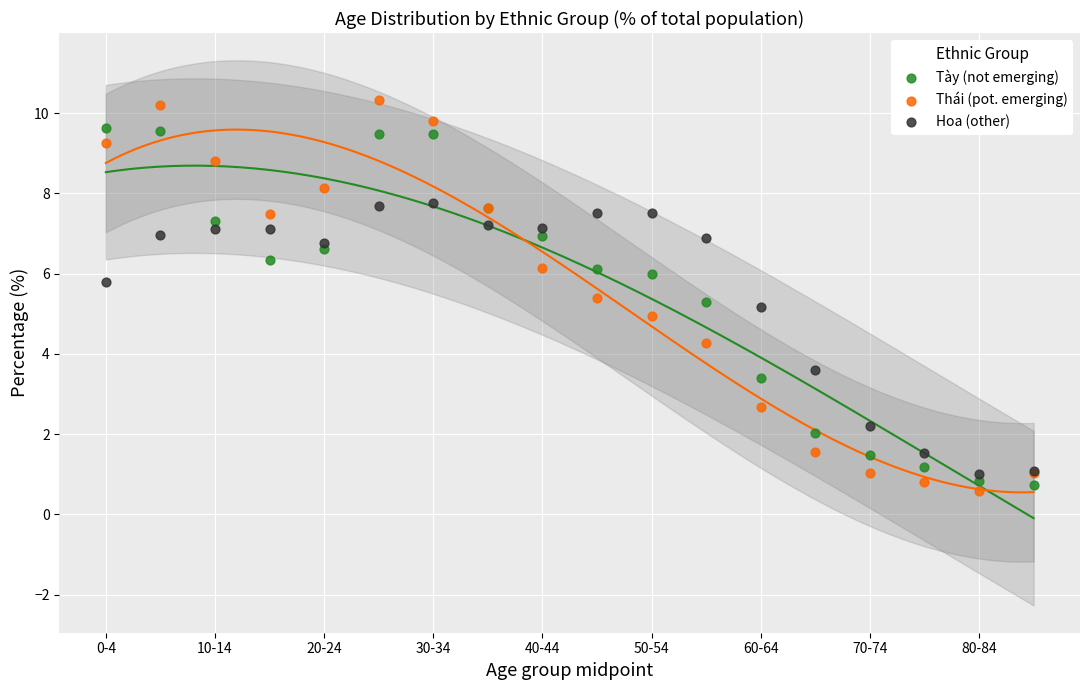

Which series has the largest Y range (max minus min)?

Thái (pot. emerging)